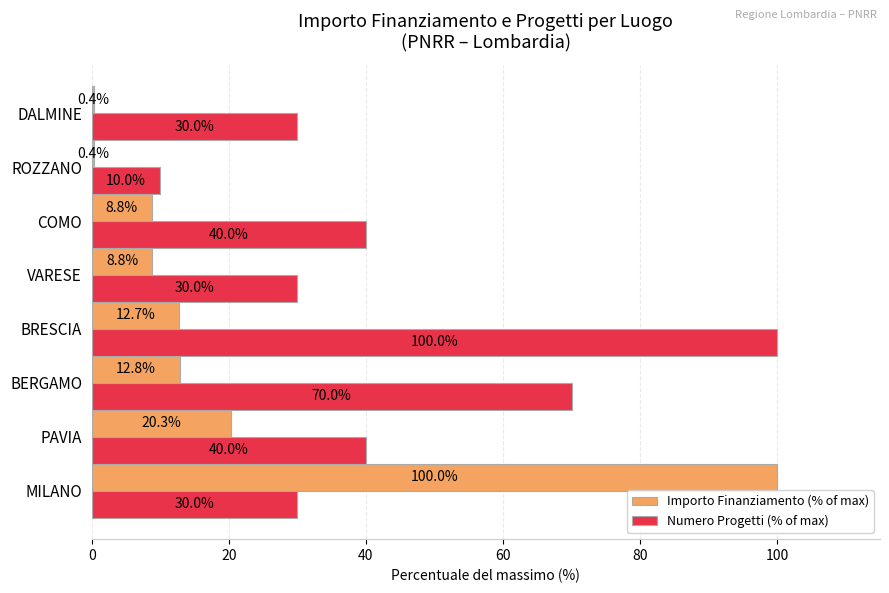

Count the Numero Progetti (% of max) values in the range 30 to 70.

6